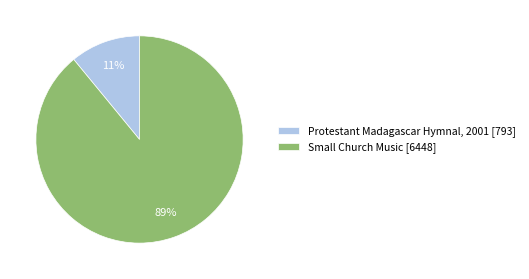

To the nearest percent, what is the difference between the largest and smallest slice percentages?

78%